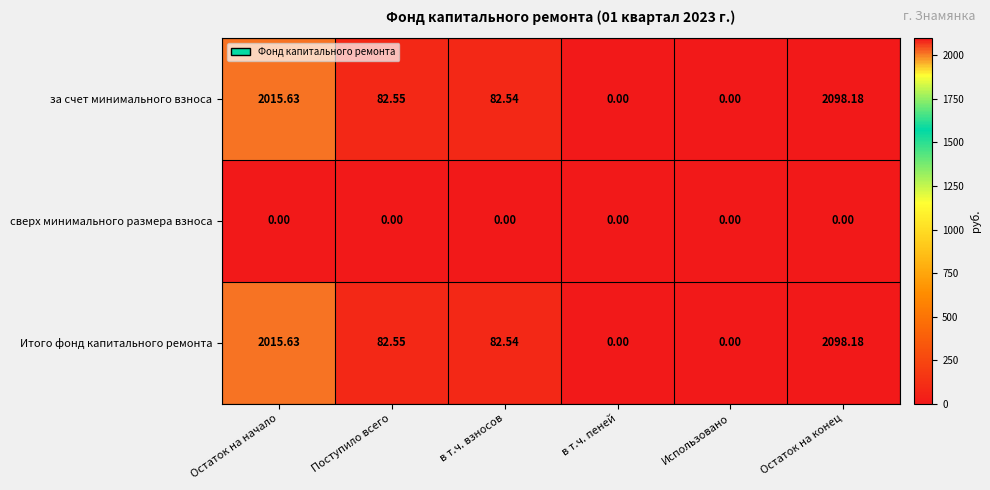

At which label is за счет минимального взноса closest to 1049?

Поступило всего